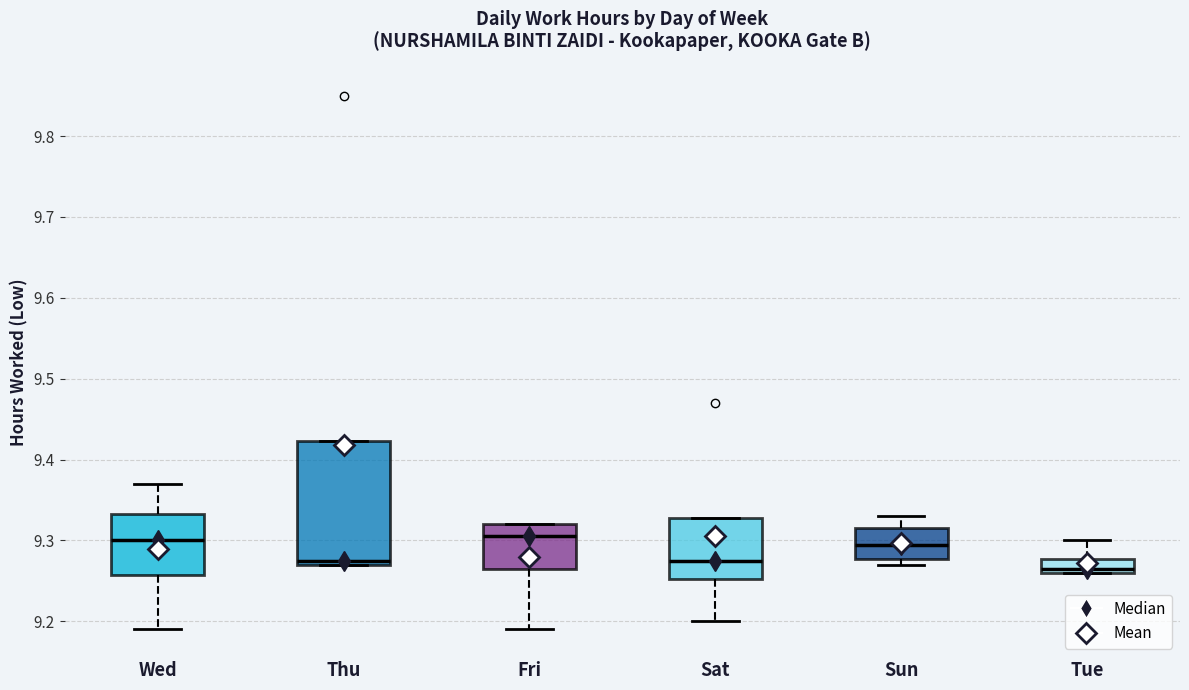

Reading left to right, transcribe this box plot: for each box, give where its median line is, the range the box spans, and where its two whiskers end, as read against the y-axis. The values are not printed on the chart, so give them approximately, as read against the axis.

Wed: median 9.30, box 9.26 to 9.33, whiskers 9.19 to 9.37
Thu: median 9.28, box 9.27 to 9.42, whiskers 9.27 to 9.42
Fri: median 9.31, box 9.27 to 9.32, whiskers 9.19 to 9.32
Sat: median 9.28, box 9.25 to 9.33, whiskers 9.20 to 9.33
Sun: median 9.30, box 9.28 to 9.32, whiskers 9.27 to 9.33
Tue: median 9.27, box 9.26 to 9.28, whiskers 9.26 to 9.30